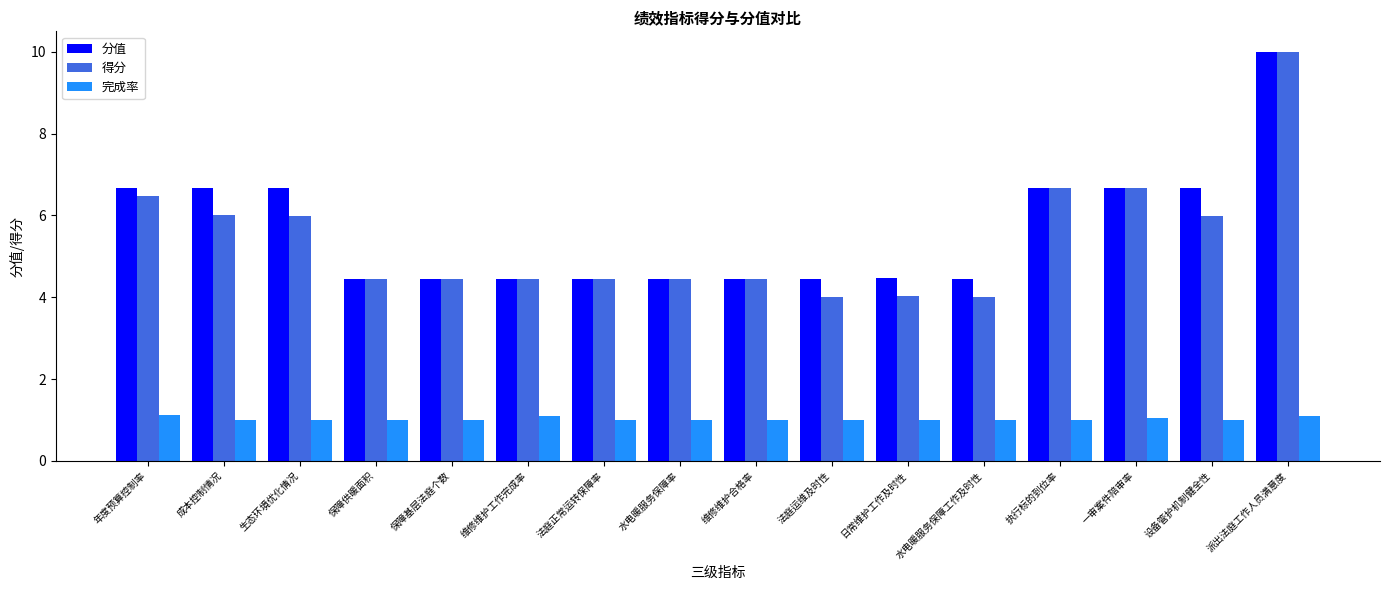

How many bars are there in total?

48